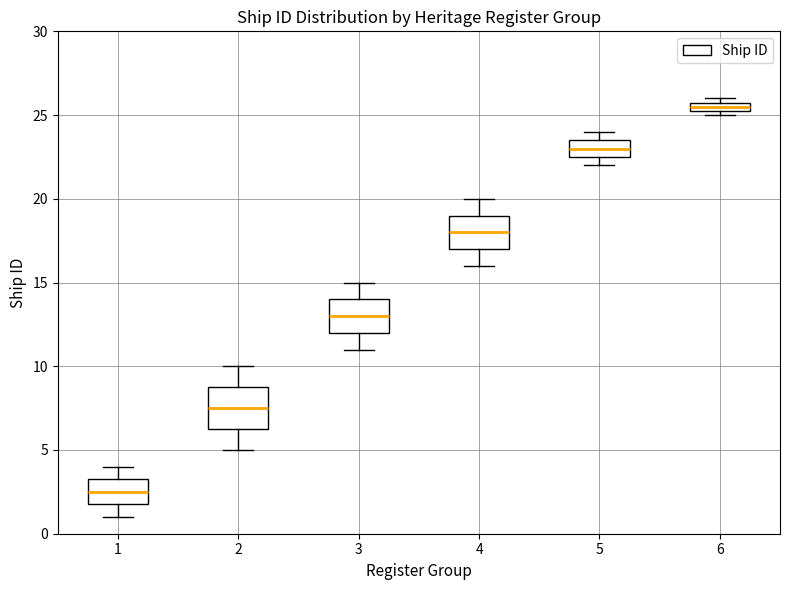

Which box has the highest median line?

6